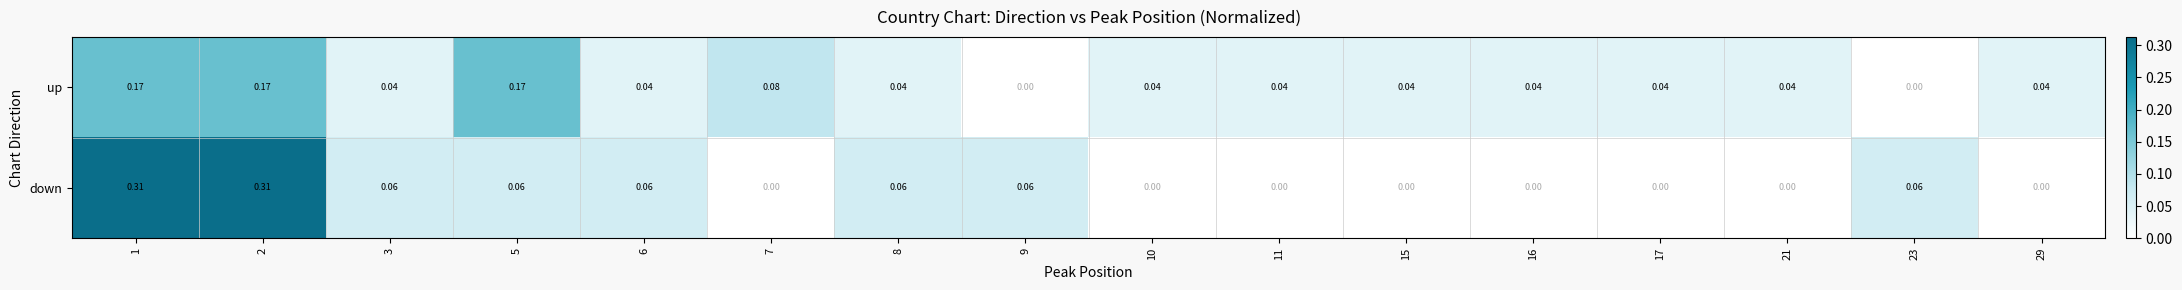

Which series changed the most between 3 and 16?

down